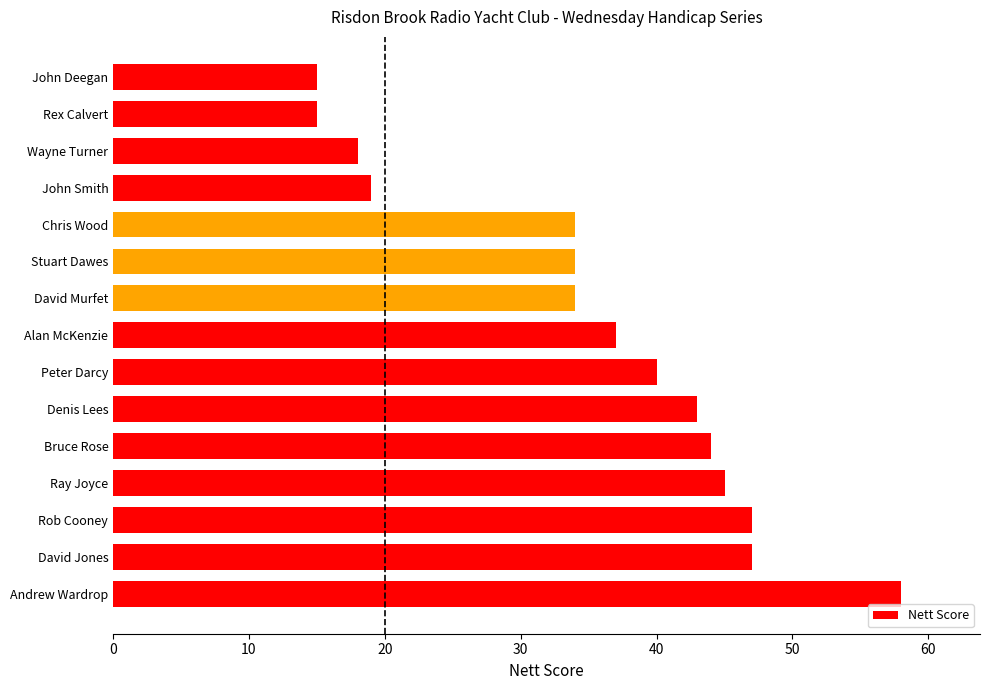

What is the difference between the maximum and second lowest values?

43